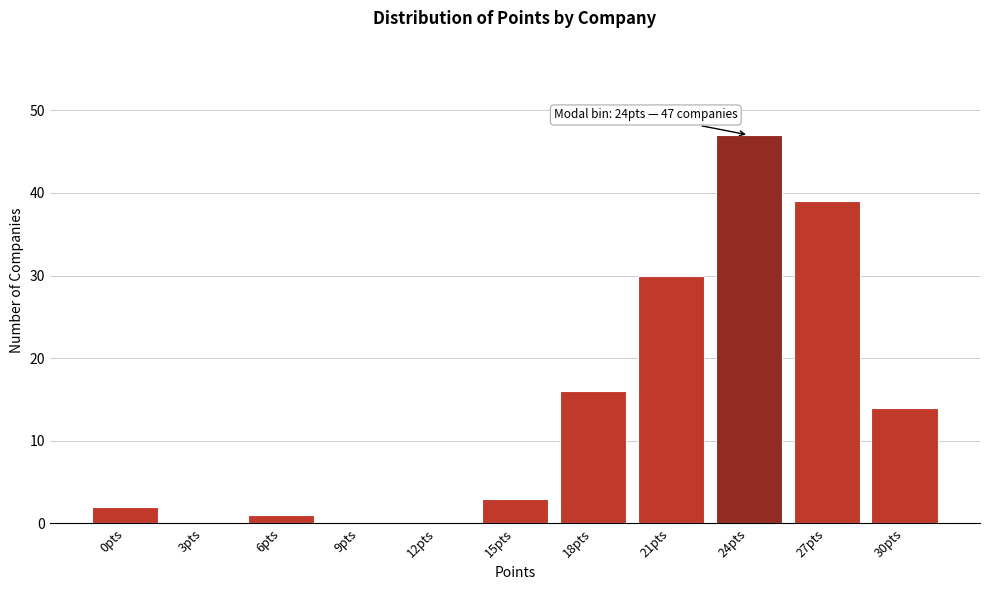

Reading left to right, transcribe all the data shown in this chart.

0pts=2	3pts=0	6pts=1	9pts=0	12pts=0	15pts=3	18pts=16	21pts=30	24pts=47	27pts=39	30pts=14